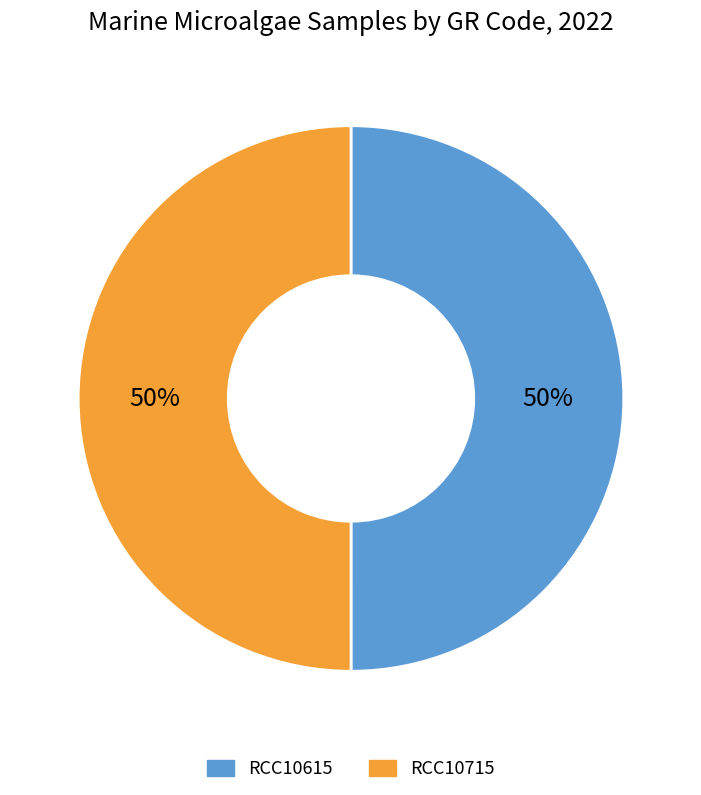

What is the ratio of the value at RCC10715 to the value at RCC10615?

1.0